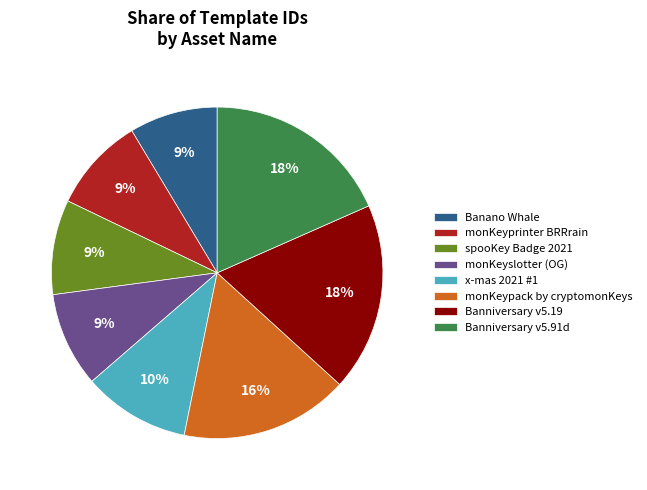

Is monKeypack by cryptomonKeys the majority of the pie?

No